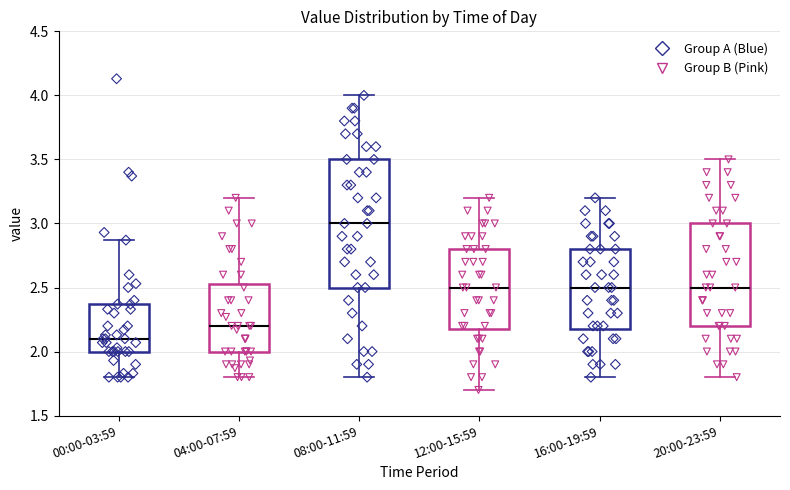

Reading left to right, transcribe this box plot: for each box, give where its median line is, the range the box spans, and where its two whiskers end, as read against the y-axis. The values are not printed on the chart, so give them approximately, as read against the axis.

00:00-03:59: median 2.10, box 2.00 to 2.35, whiskers 1.80 to 2.85
04:00-07:59: median 2.20, box 2.00 to 2.55, whiskers 1.80 to 3.20
08:00-11:59: median 3.00, box 2.50 to 3.50, whiskers 1.80 to 4.00
12:00-15:59: median 2.50, box 2.20 to 2.80, whiskers 1.70 to 3.20
16:00-19:59: median 2.50, box 2.20 to 2.80, whiskers 1.80 to 3.20
20:00-23:59: median 2.50, box 2.20 to 3.00, whiskers 1.80 to 3.50